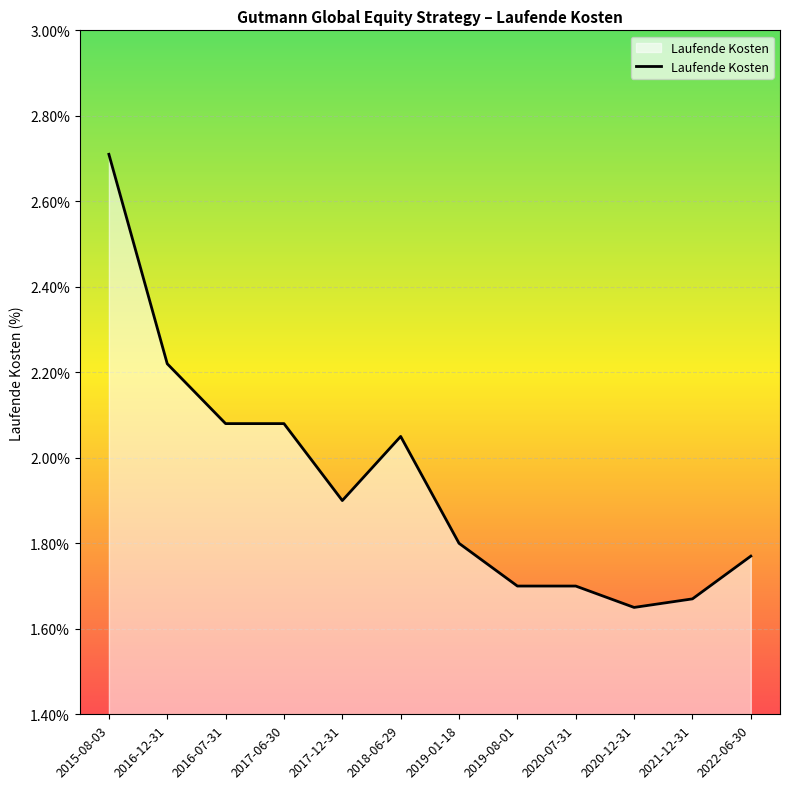

Between 2021-12-31 and 2017-06-30, which is larger?

2017-06-30